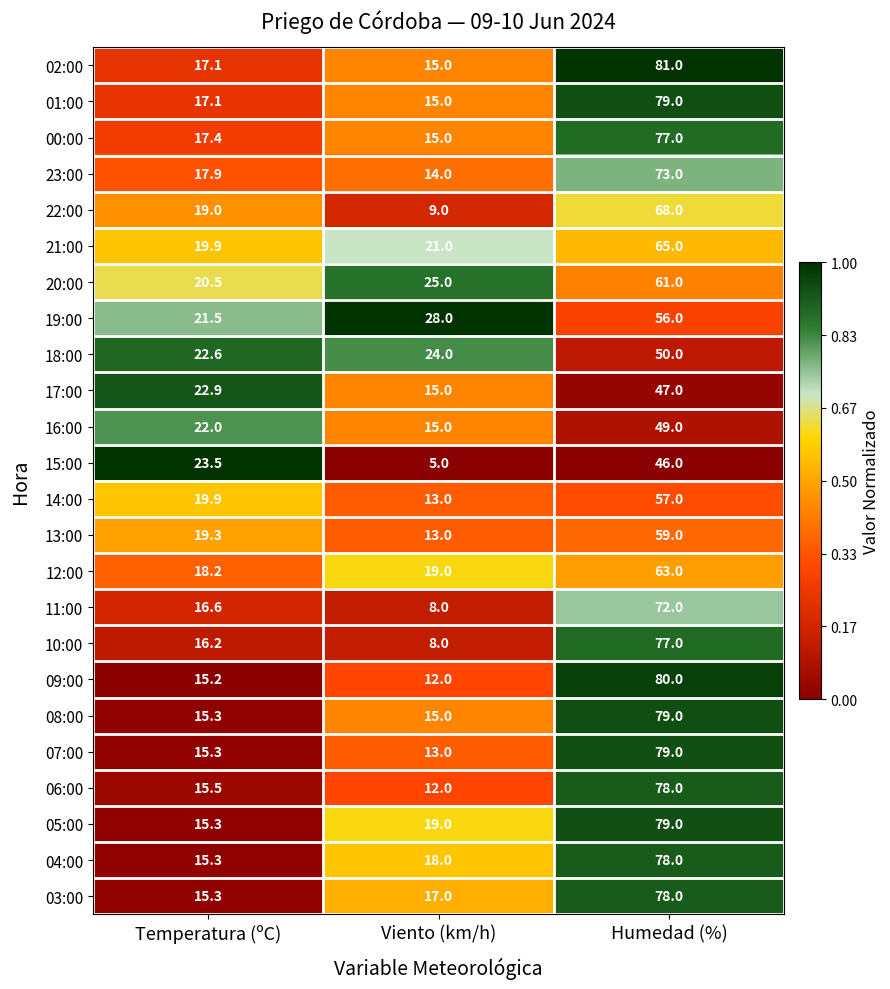

What is the approximate value of 03:00 at Humedad (%)?

78.0